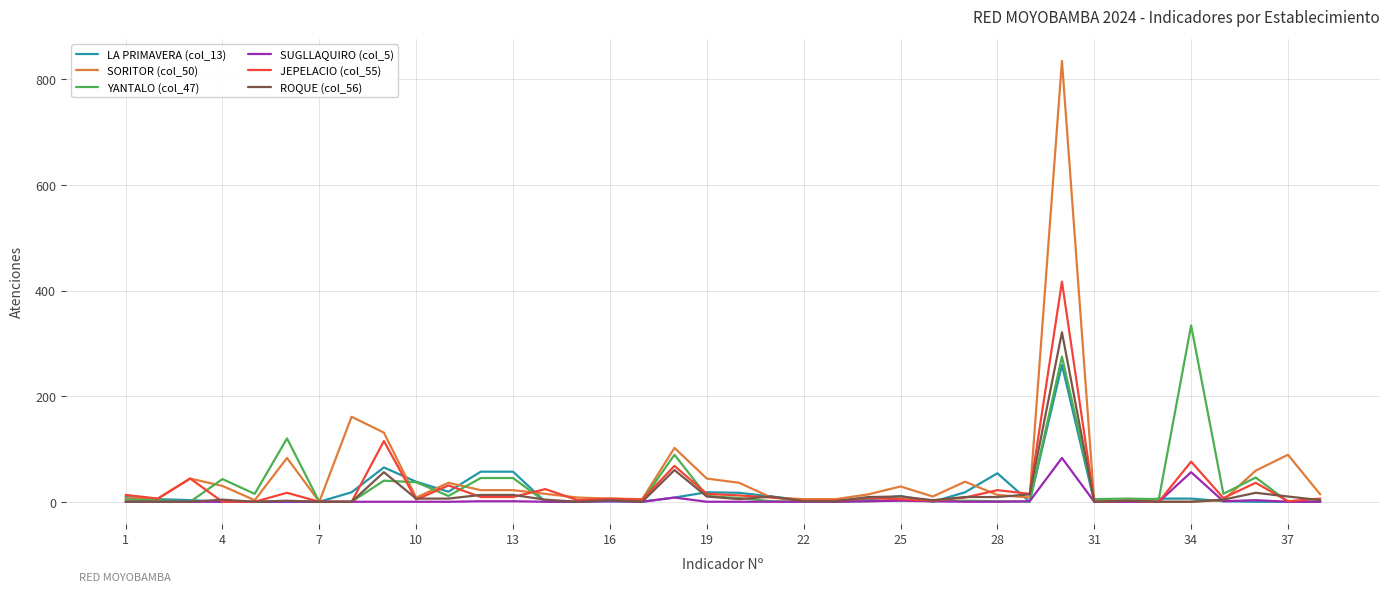

Which series has the widest spread of values?

SORITOR (col_50)